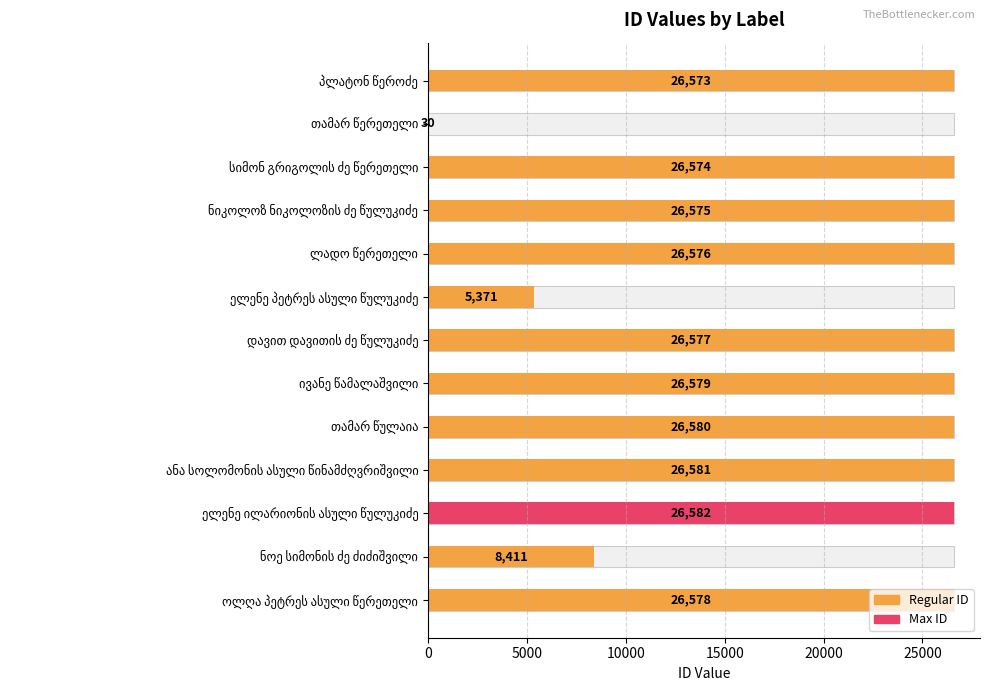

What is the difference between the values at ივანე წამალაშვილი and ნოე სიმონის ძე ძიძიშვილი?

18168